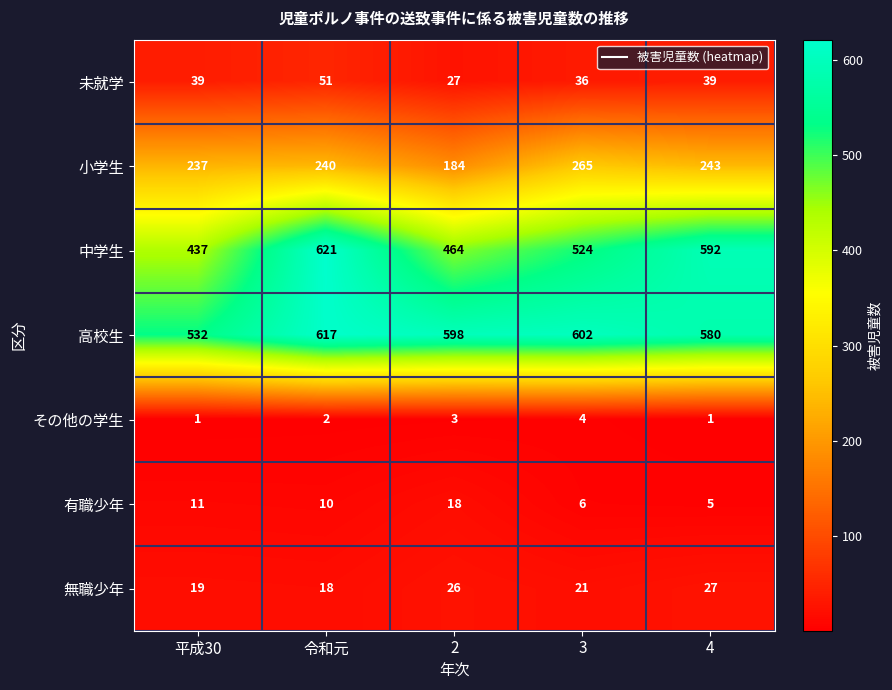

At which category is the sum across all series the highest?

令和元